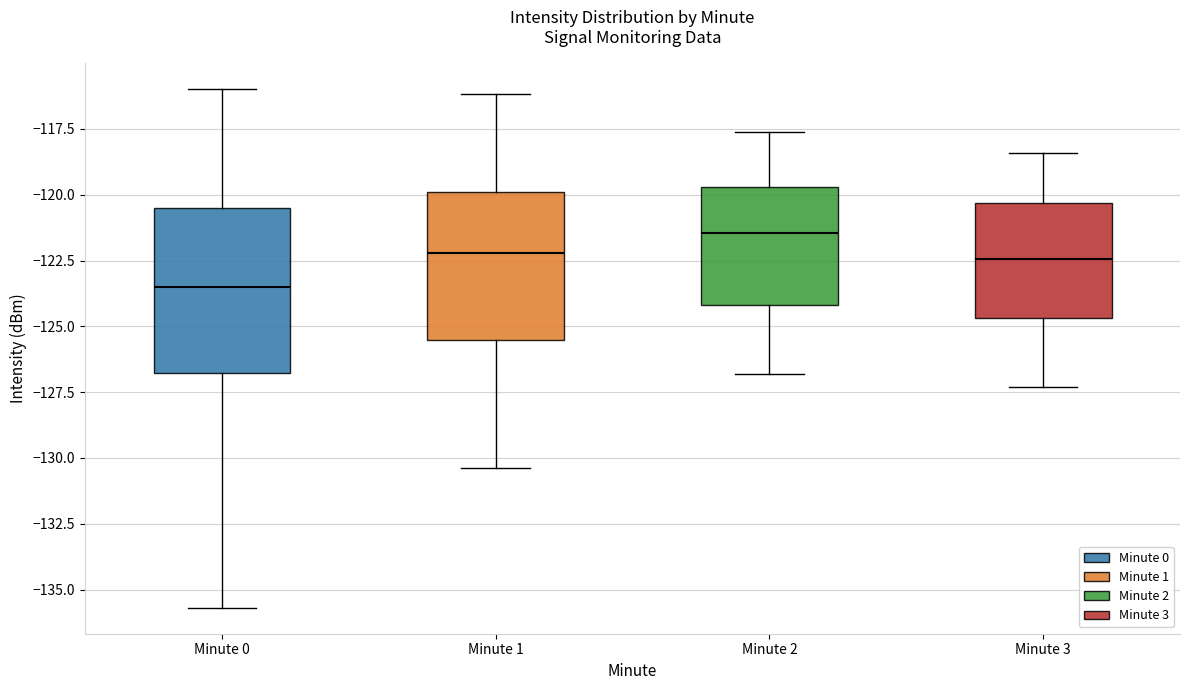

Reading left to right, read every box against the y-axis: the position of its median line, the range the box covers, and the ends of its whiskers. The values are not printed on the chart, so give them approximately, as read against the axis.

Minute 0: median -123.5, box -127.0 to -120.5, whiskers -135.5 to -116.0
Minute 1: median -122.0, box -125.5 to -120.0, whiskers -130.5 to -116.0
Minute 2: median -121.5, box -124.0 to -119.5, whiskers -127.0 to -117.5
Minute 3: median -122.5, box -124.5 to -120.5, whiskers -127.5 to -118.5